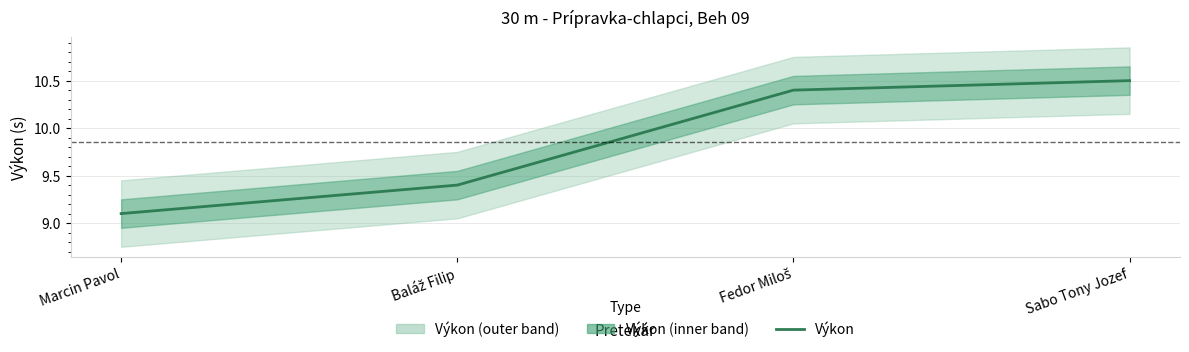

What is the value of the 3rd point from the left?

10.4